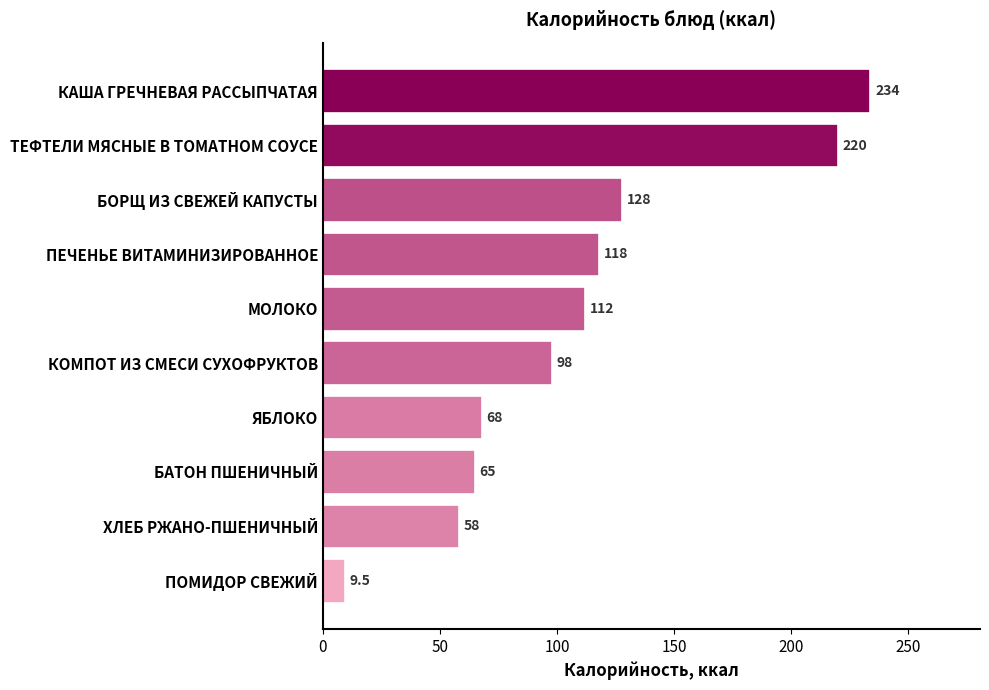

What is the change in value from ЯБЛОКО to МОЛОКО?

+44.0